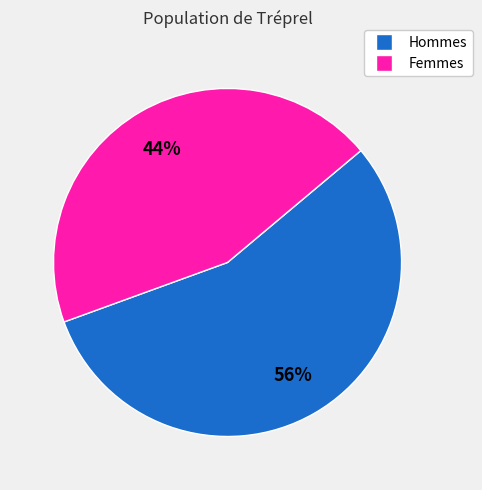

To the nearest percent, what is the average slice percentage?

50%